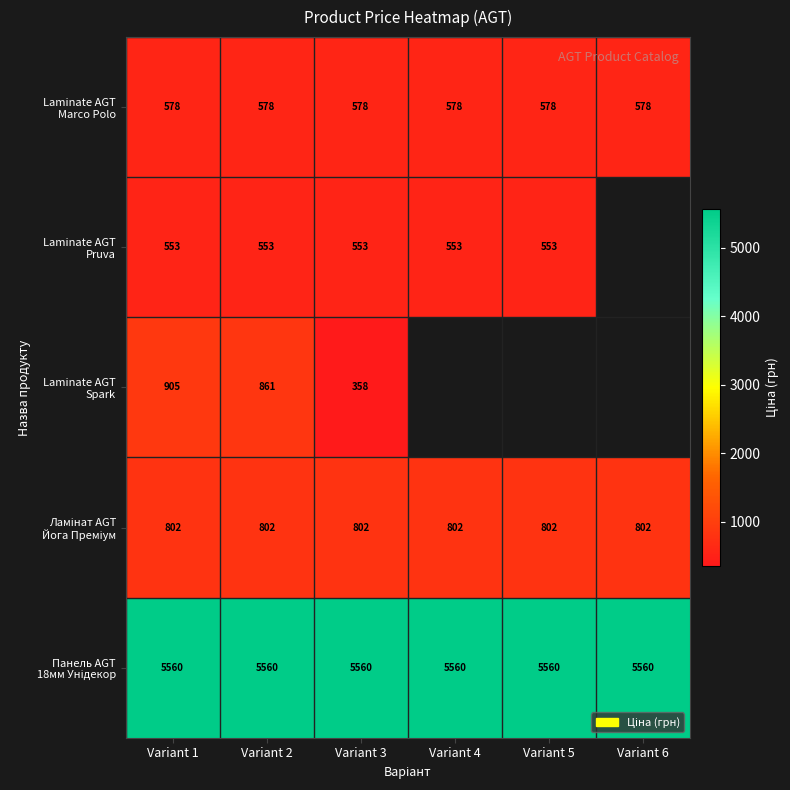

At which label is Laminate AGT Spark closest to 631?

Variant 2